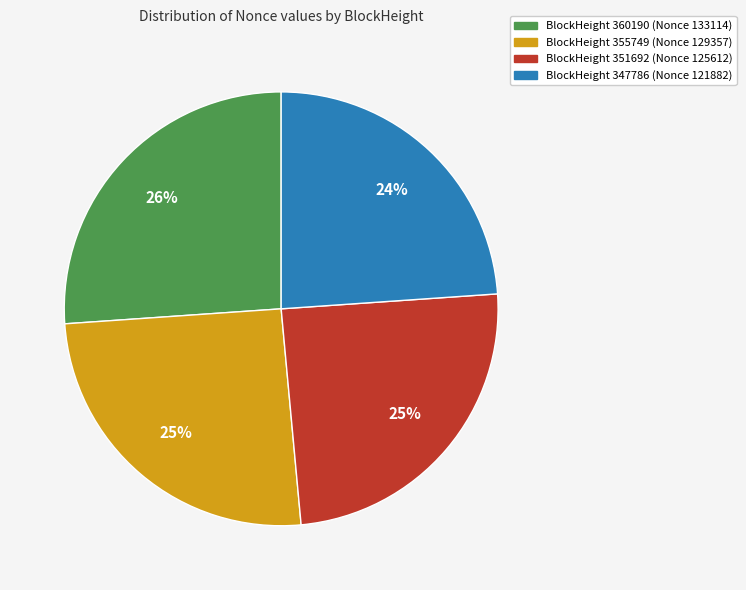

To the nearest percent, what is the average slice percentage?

25%